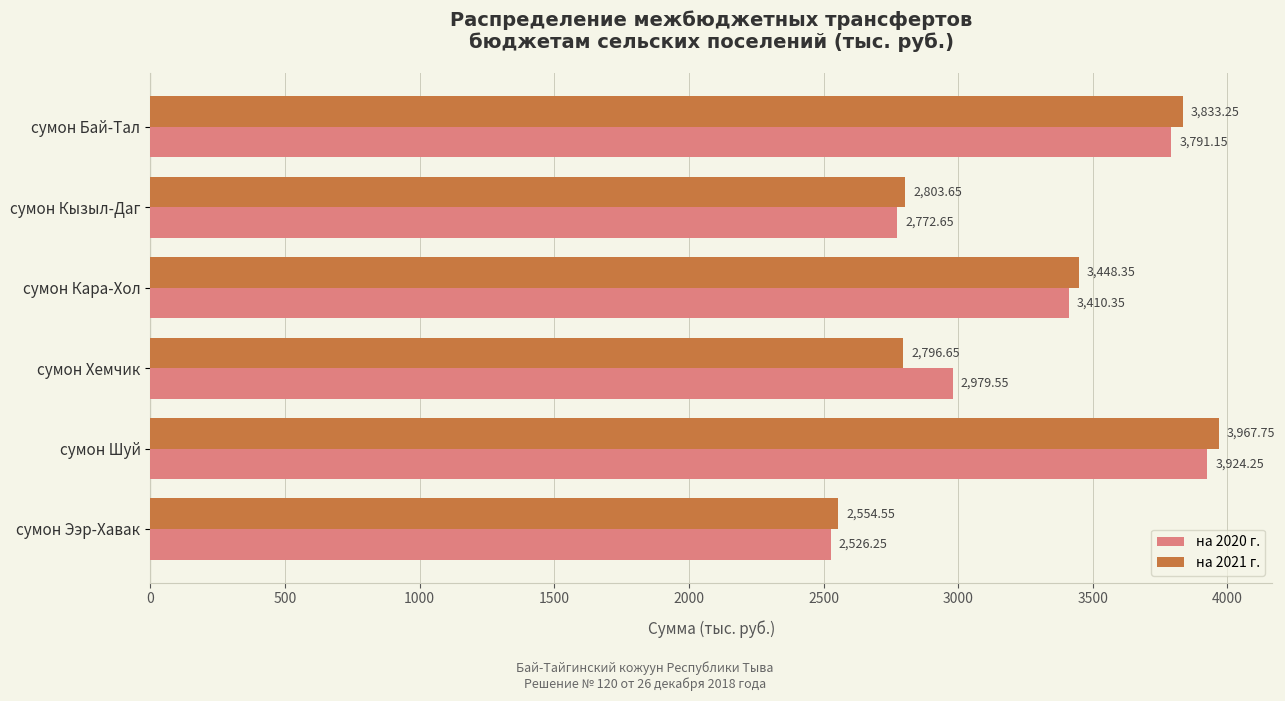

Between сумон Бай-Тал and сумон Шуй, which series saw the biggest shift?

на 2021 г.